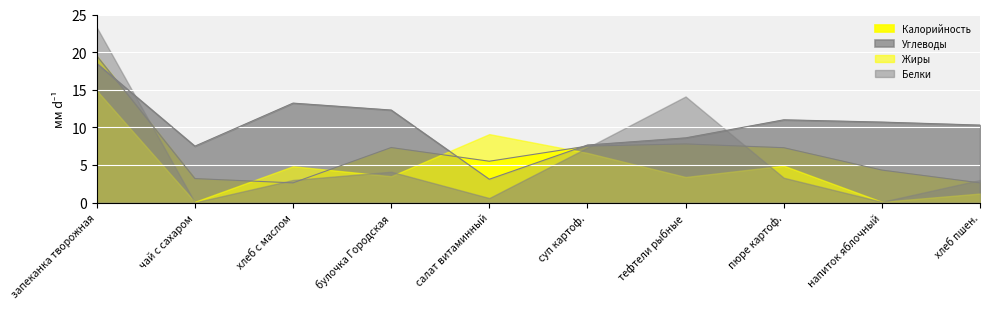

Which series has the largest total across all categories?

Углеводы